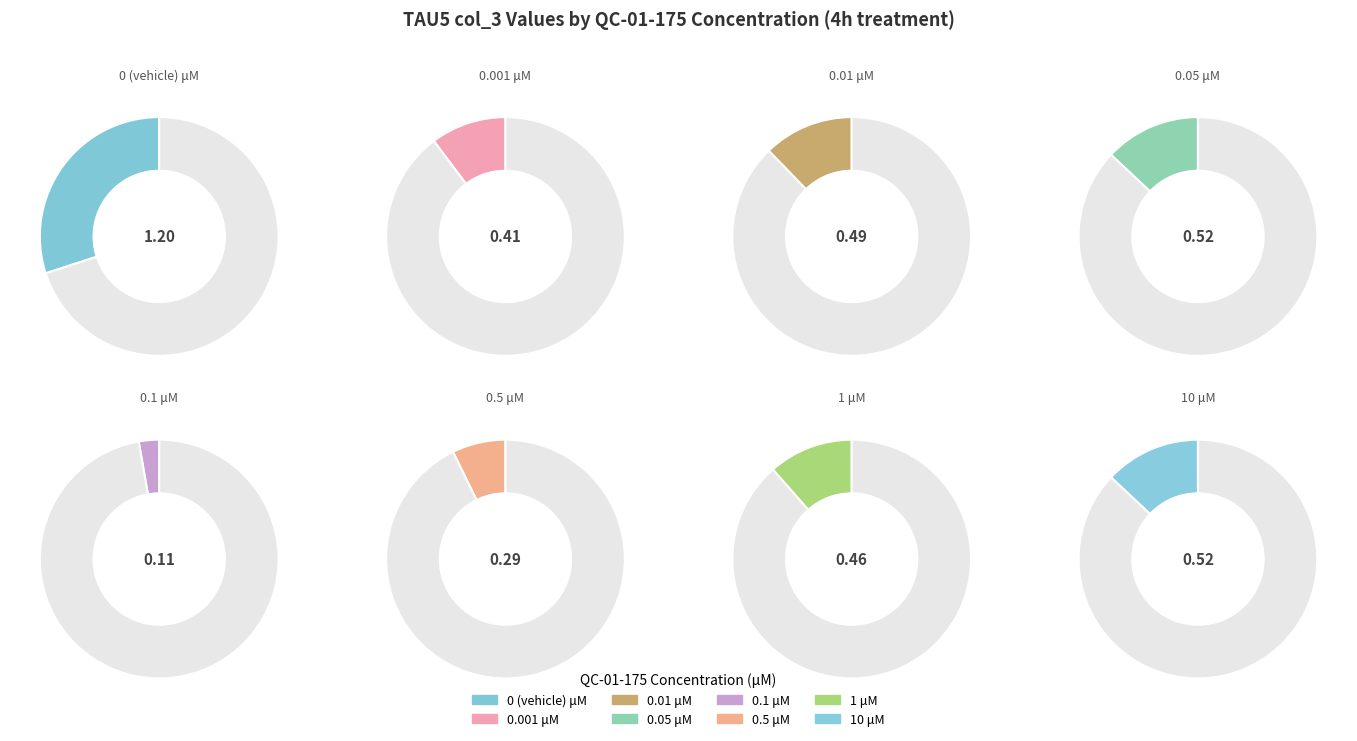

Rank the categories by value from highest to lowest.

0 (vehicle), 0.05, 10, 0.01, 1, 0.001, 0.5, 0.1